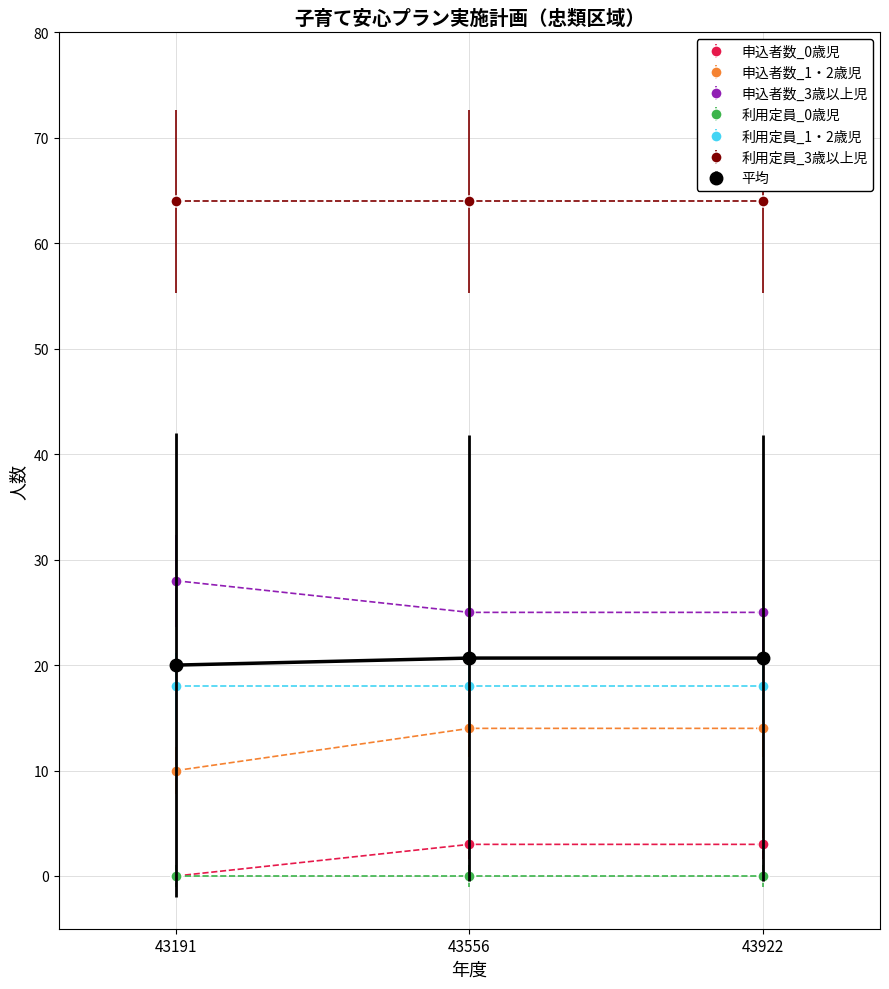

Which series has the largest total across all categories?

利用定員_3歳以上児